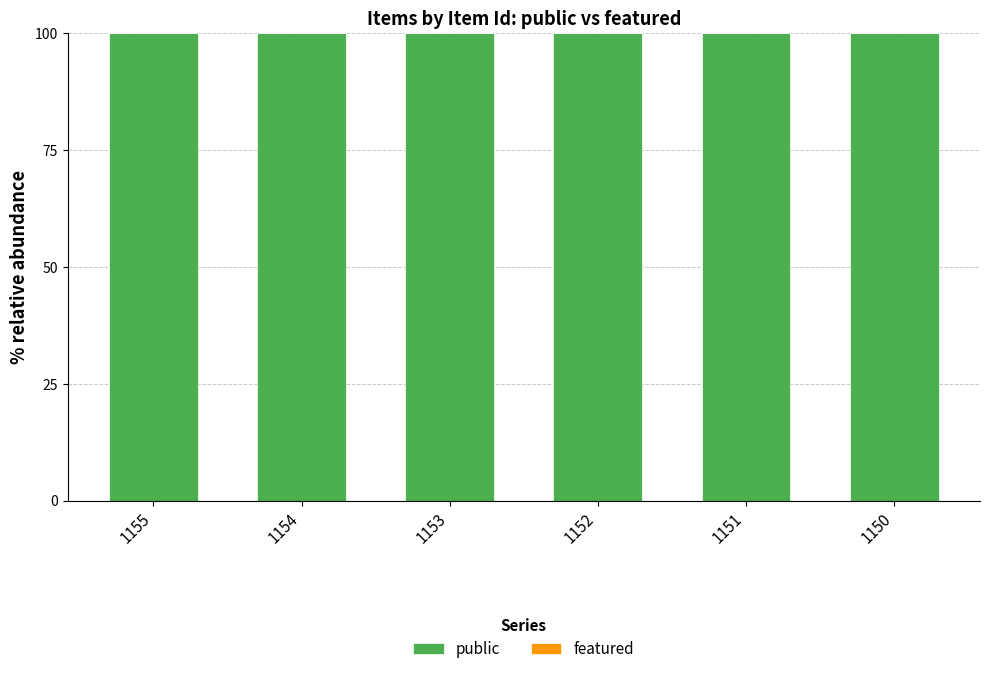

What is the total value across all series at 1155?

100